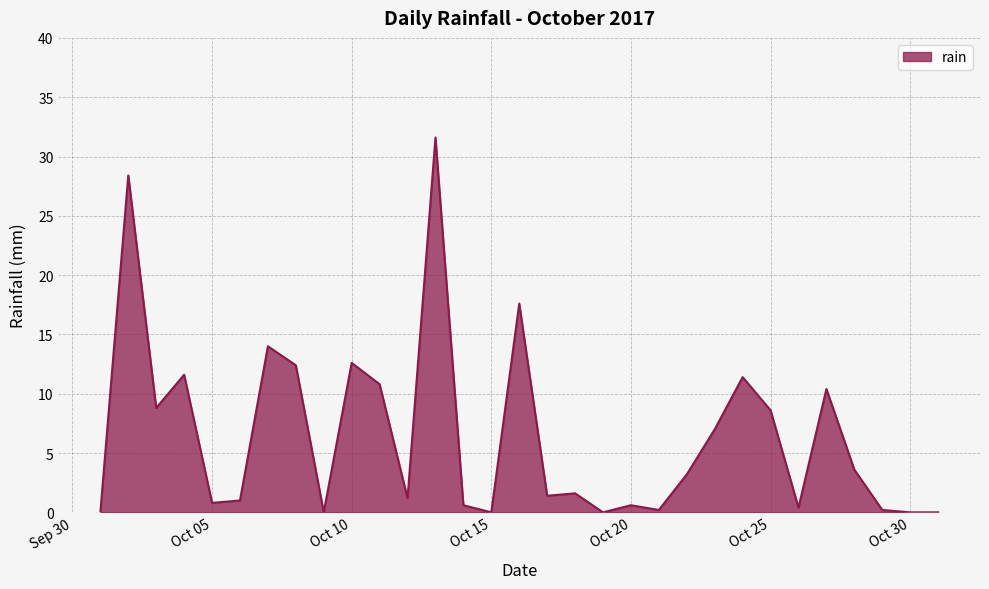

What is the average value?

6.5